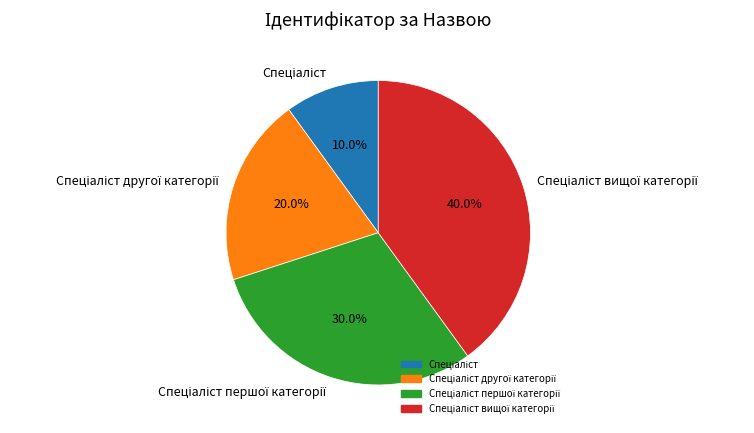

Is there any slice that represents more than half of the pie?

No